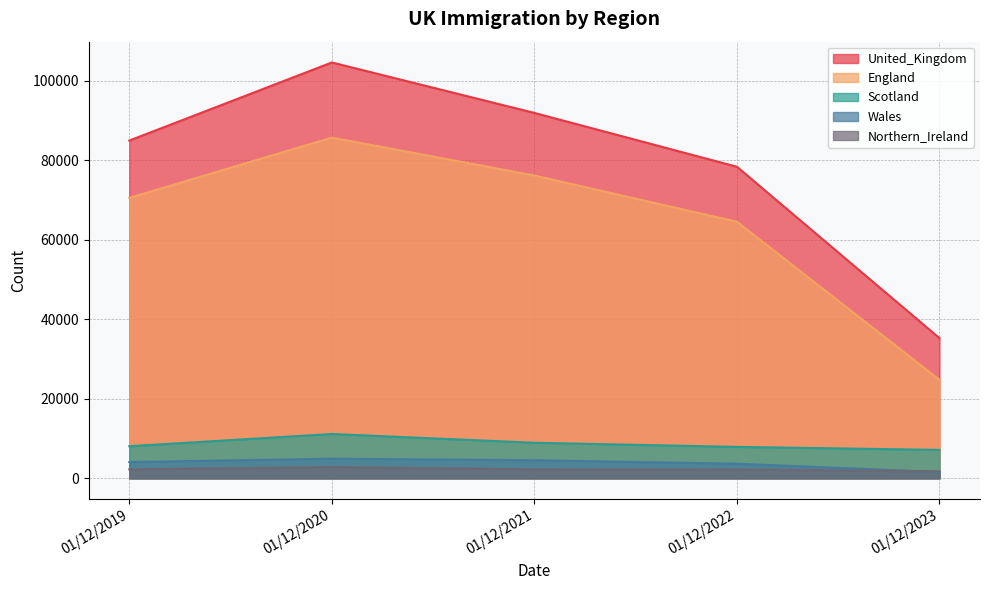

True or false: Wales and England intersect in this chart.

False